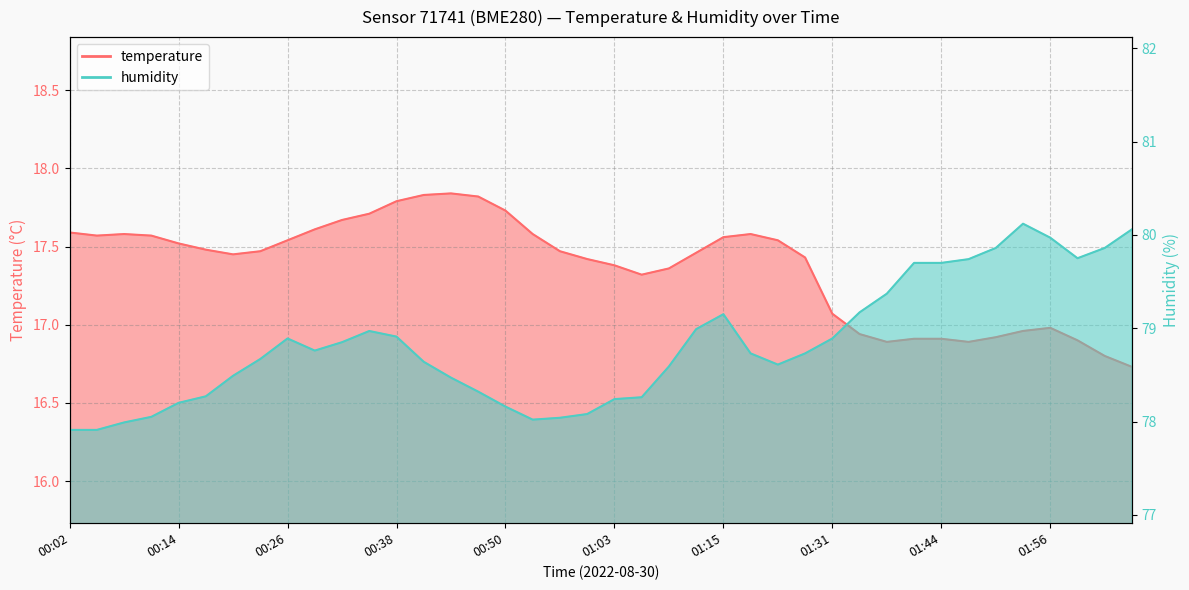

What is the total value across all series at 00:14?

95.7